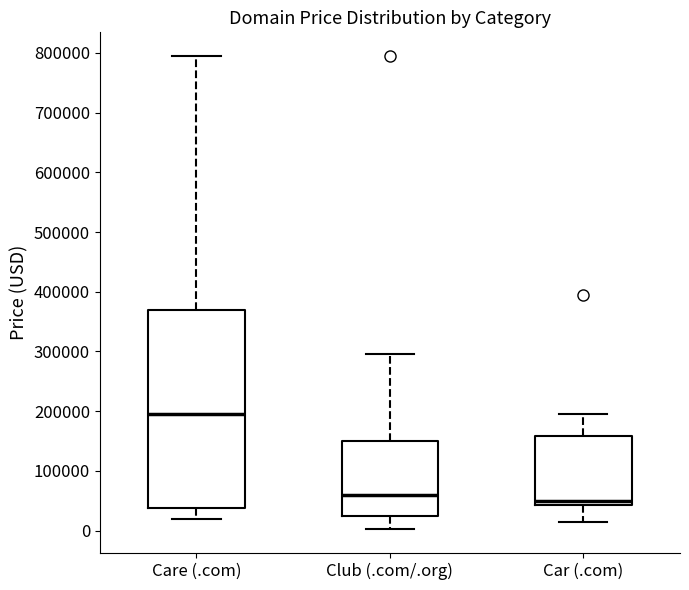

Which box's median line is the lowest?

Car (.com)